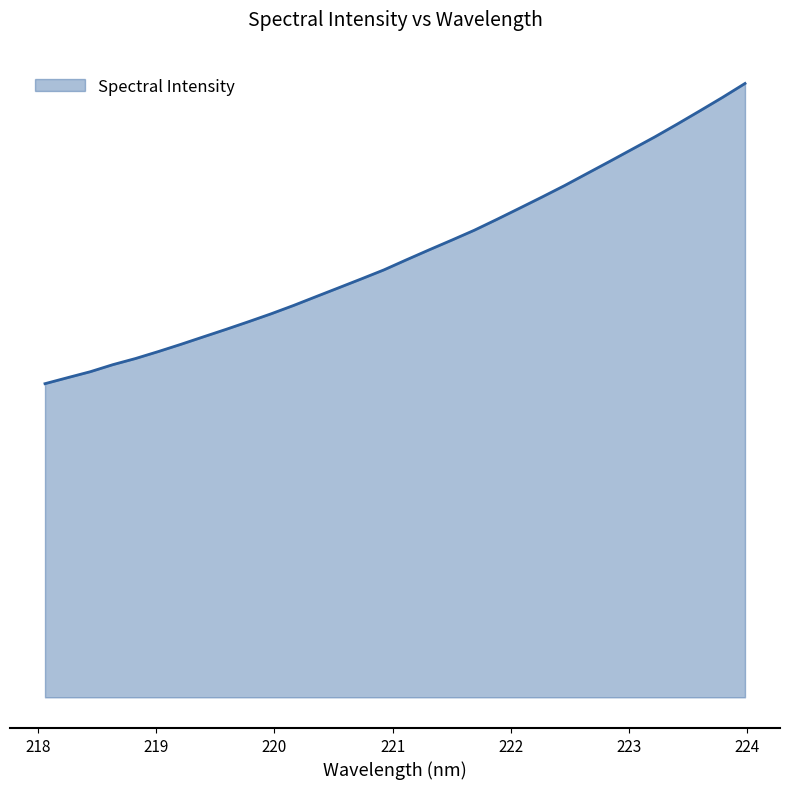

Is this an area chart (filled region under the line)?

Yes